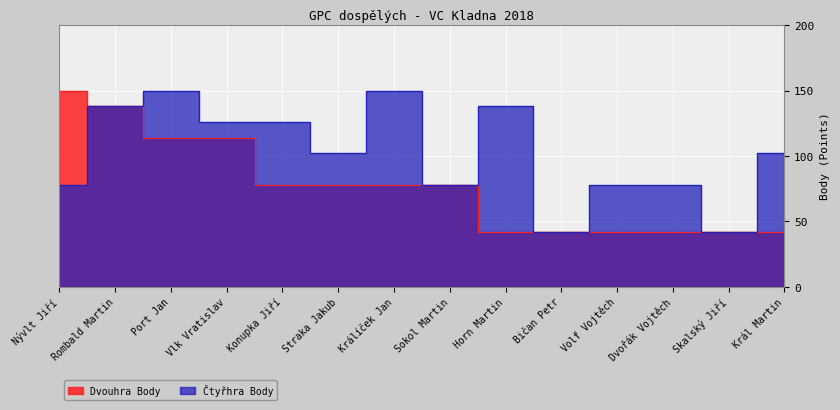

Reading left to right, list all the values displayed in this chart.

Dvouhra Body: 150	138	114	114	78	78	78	78	42	42	42	42	42	42
Čtyřhra Body: 78	138	150	126	126	102	150	78	138	42	78	78	42	102